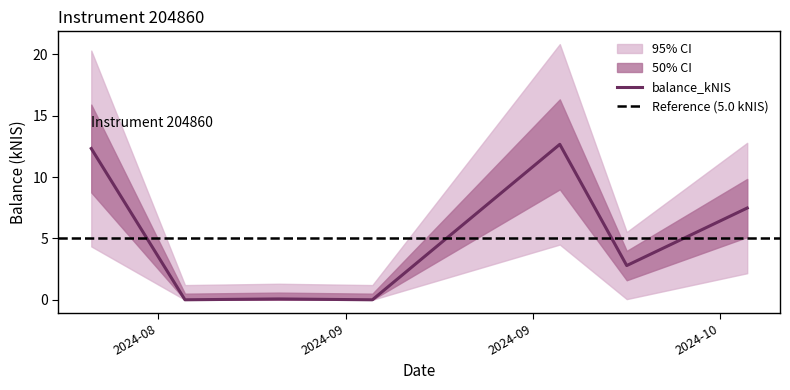

What is the difference between the values at 2024-10-01 and 2024-10-10?

4.7